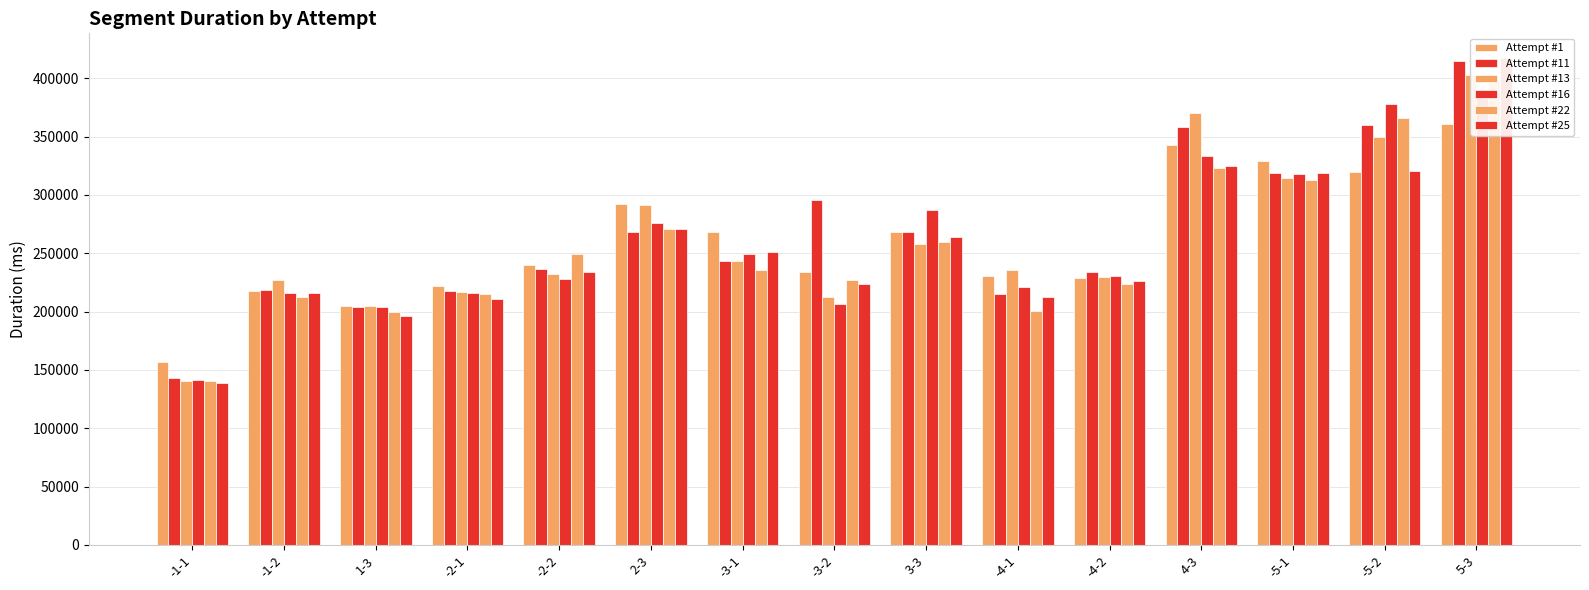

What is the average value of the Attempt #13 series?

262017